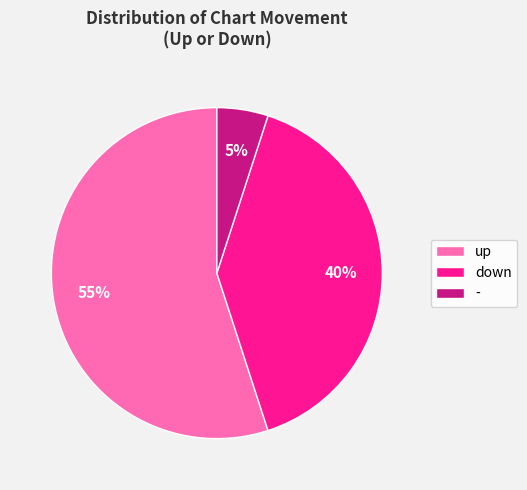

Count the number of slices in the pie.

3